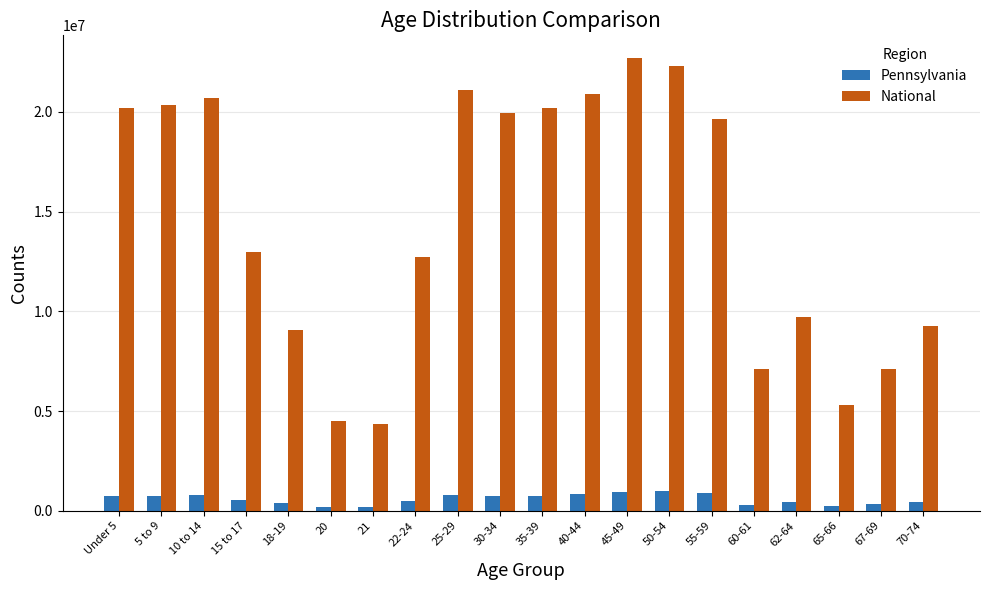

Are the bars grouped side by side (vs. stacked)?

Yes